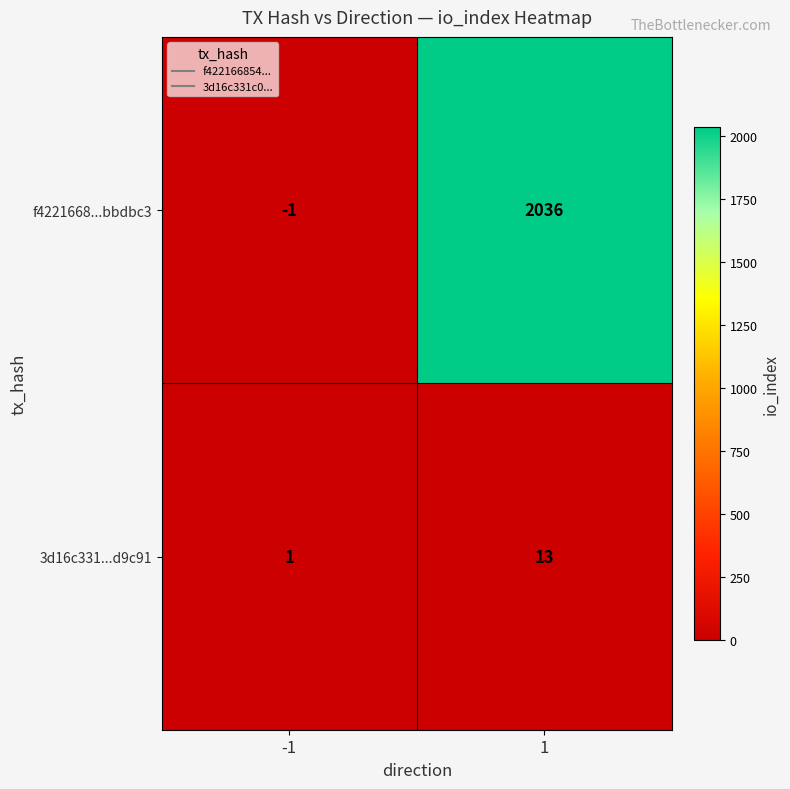

What is the highest value of the f4221668...bbdbc3 series?

2036